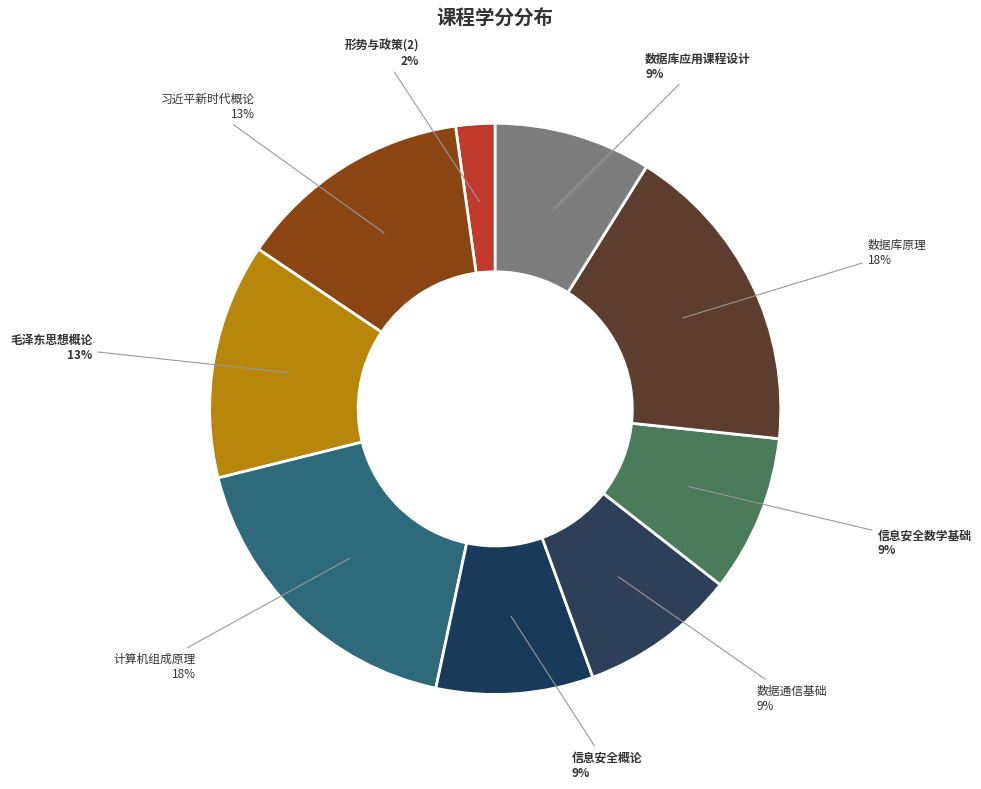

Count the number of slices in the pie.

9